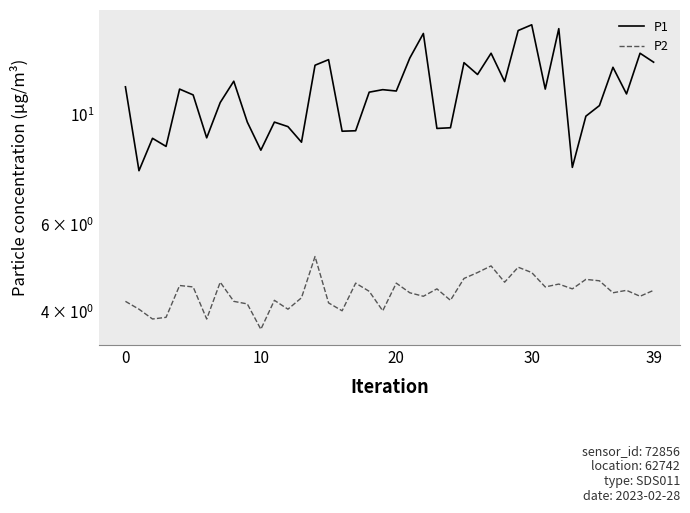

True or false: P1 has a value of 10.9 at 5.

True